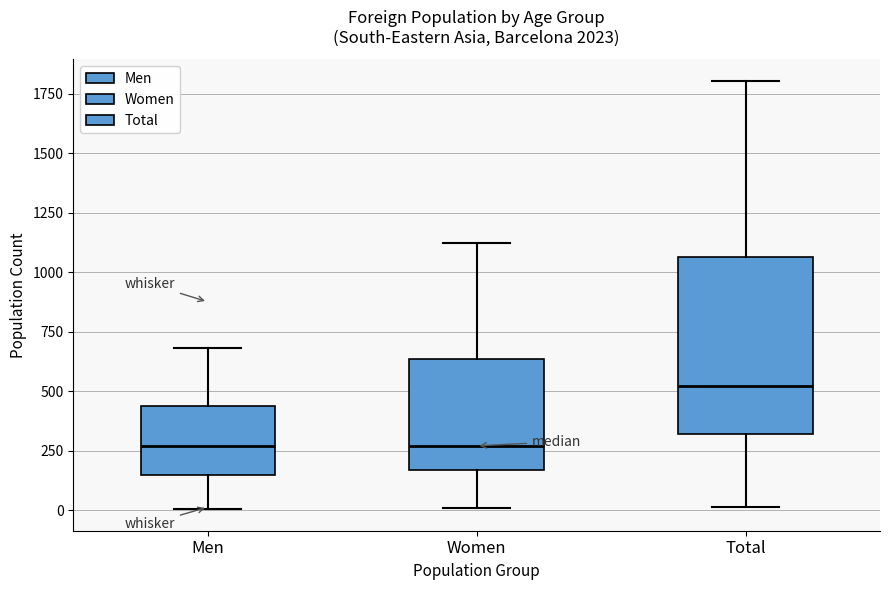

Where is the upper edge of the box for Women on the y-axis? The values are not printed on the chart, so give them approximately, as read against the axis.

650